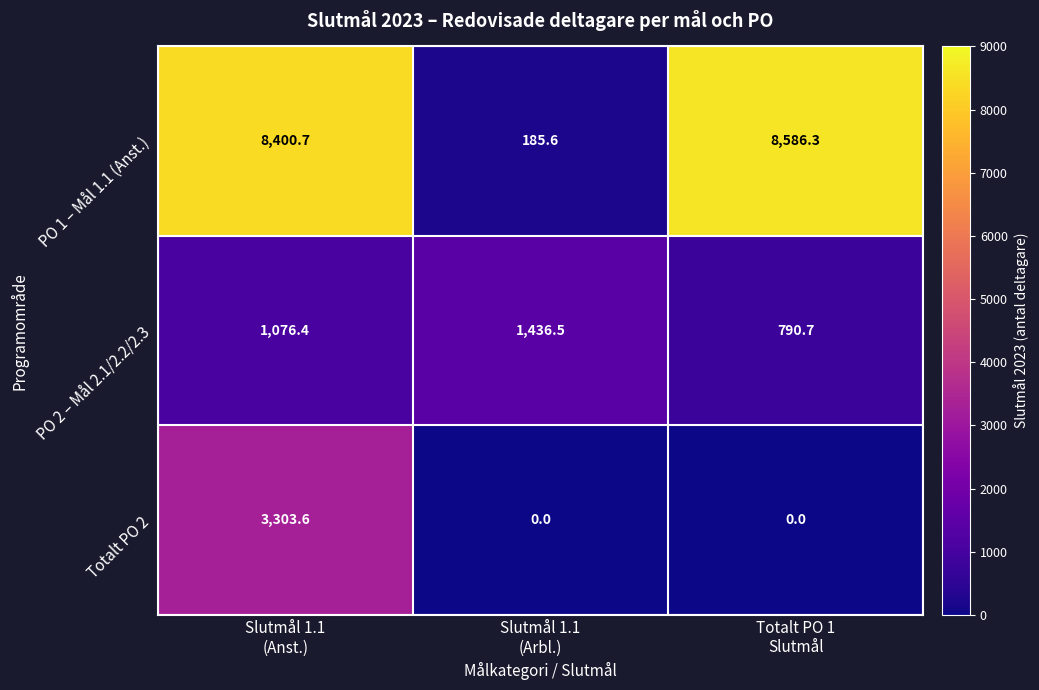

Which series has the largest total across all categories?

PO 1 – Mål 1.1 (Anst.)